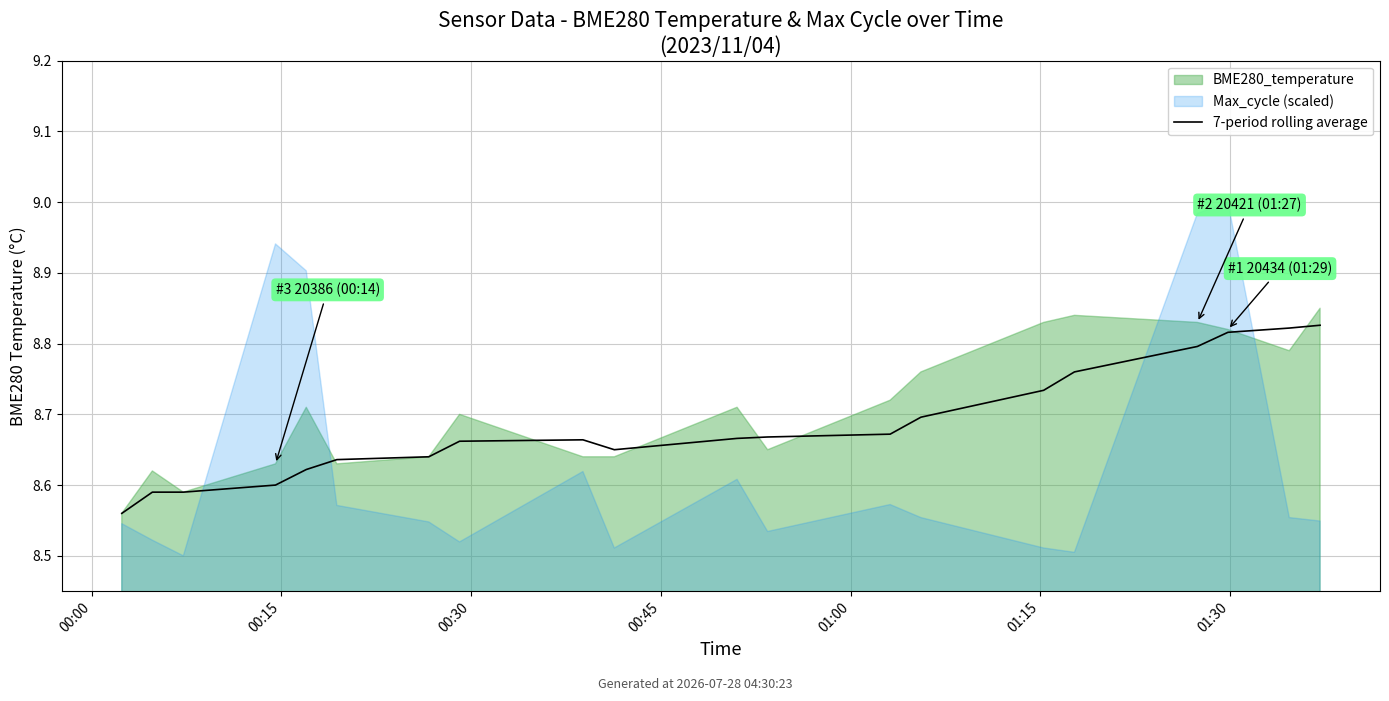

Does the chart display data point markers on the line(s)?

No